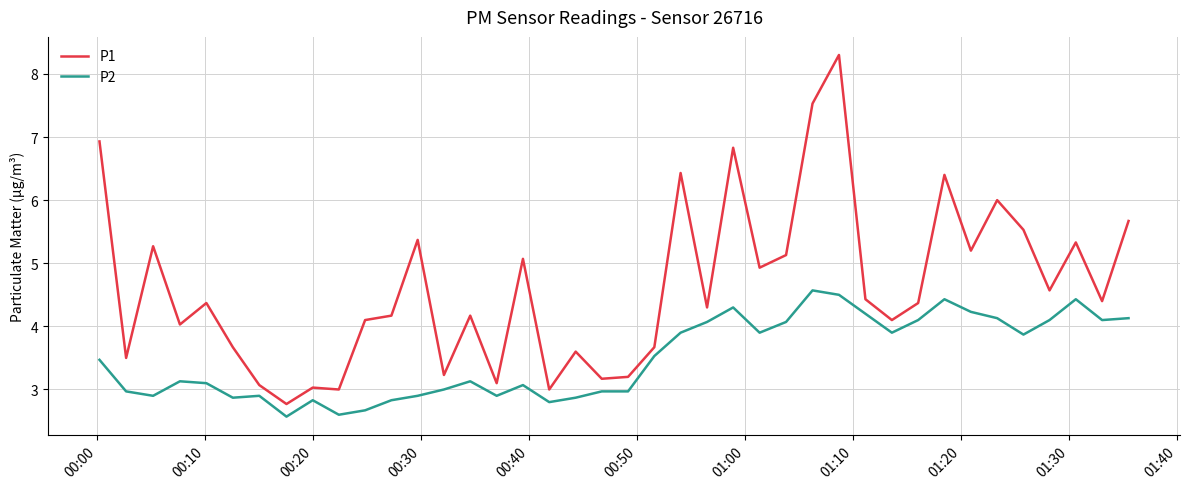

What is the smallest value displayed?

2.6